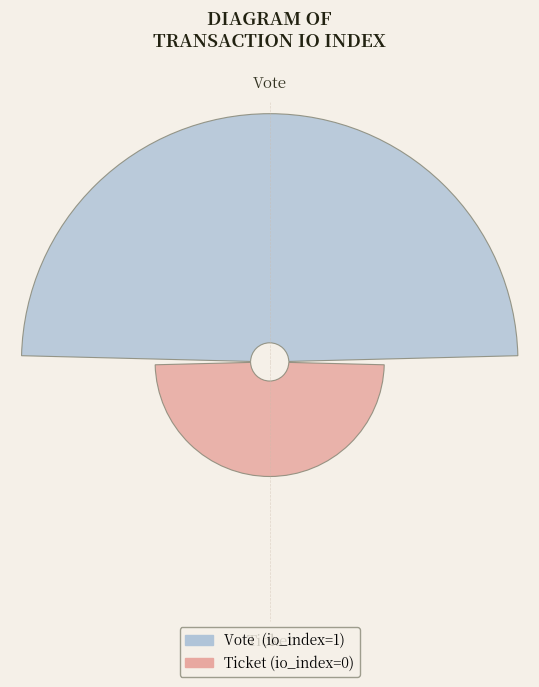

Which slice is the smallest?

Ticket